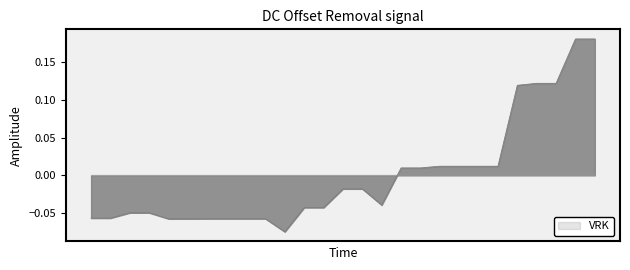

True or false: there are more than 1 points higher than both neighbors.

False